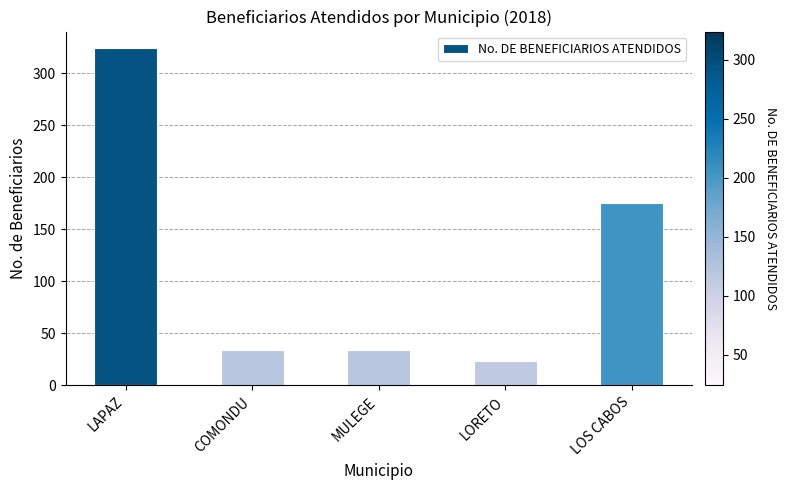

Which label corresponds to the largest value in the chart?

LAPAZ